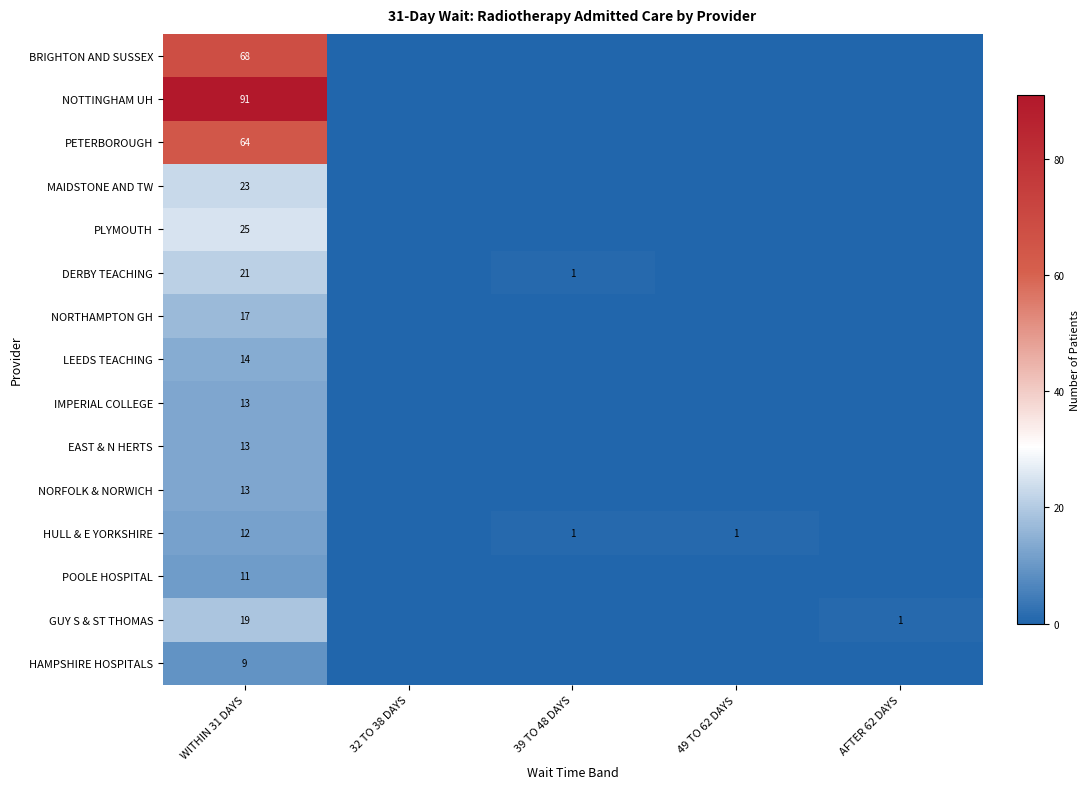

Is it true that NORTHAMPTON GH equals 17 at WITHIN 31 DAYS?

True